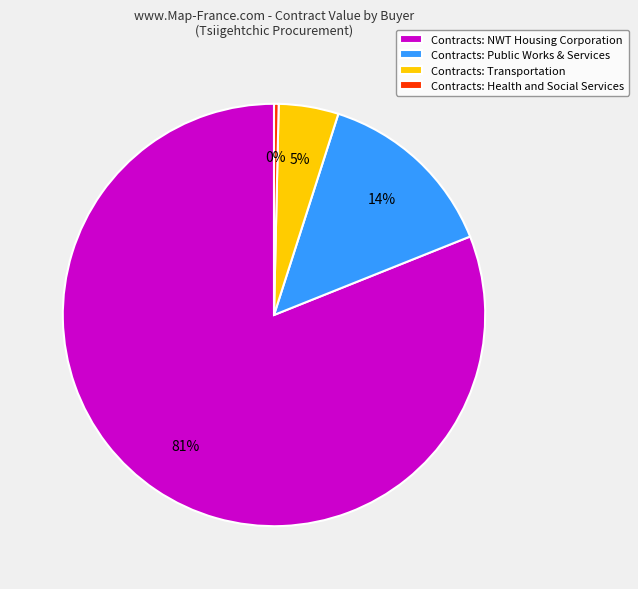

Rank the categories by value from lowest to highest.

Contracts: Health and Social Services, Contracts: Transportation, Contracts: Public Works & Services, Contracts: NWT Housing Corporation